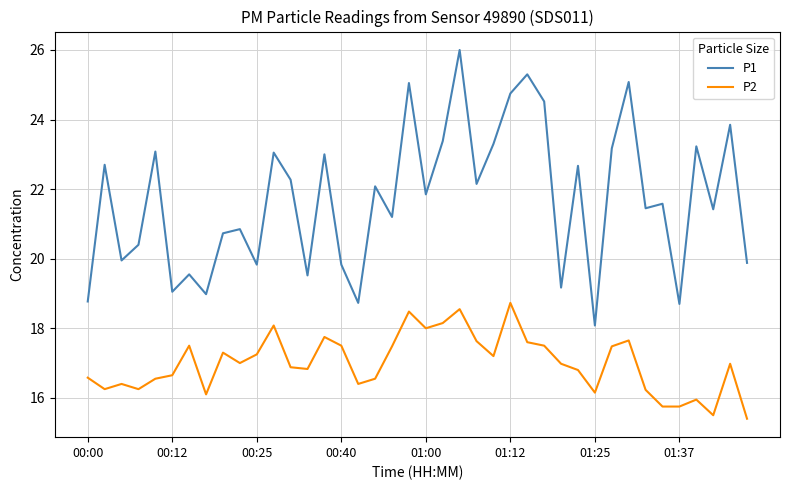

Which series has the largest total across all categories?

P1